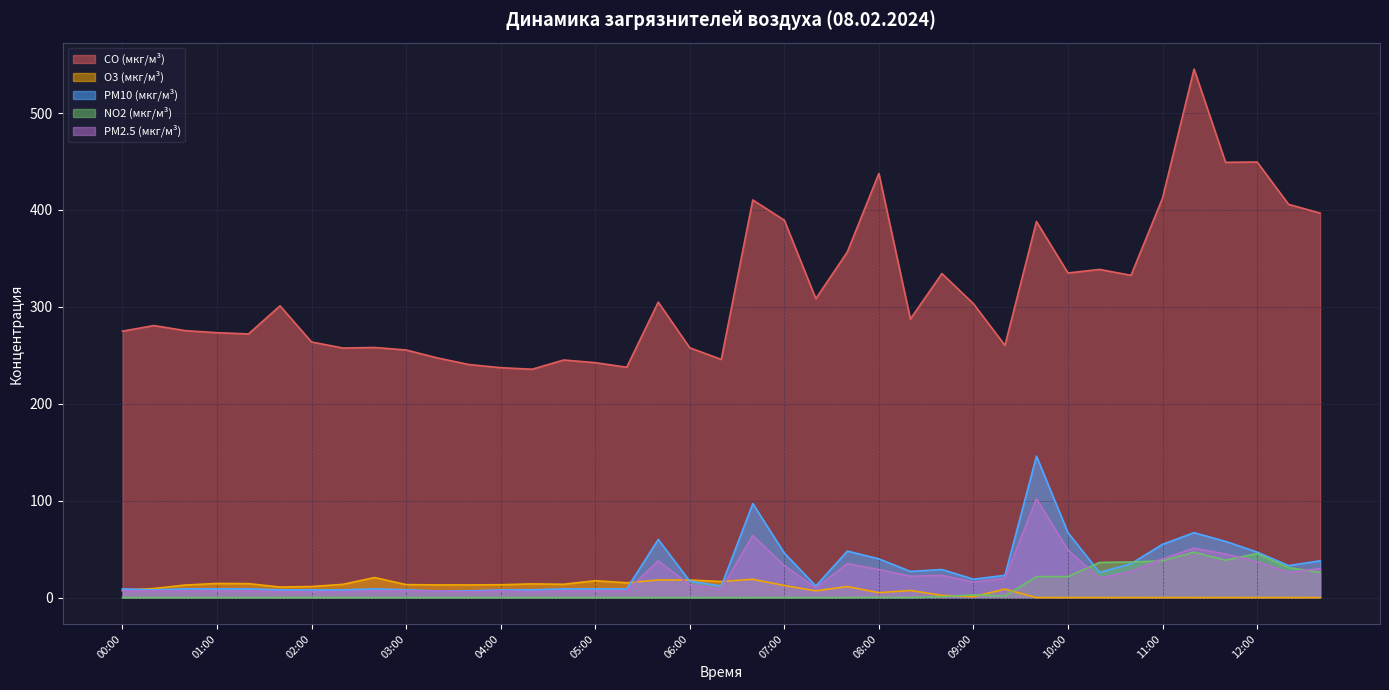

True or false: CO (мкг/м³) and PM2.5 (мкг/м³) intersect in this chart.

False